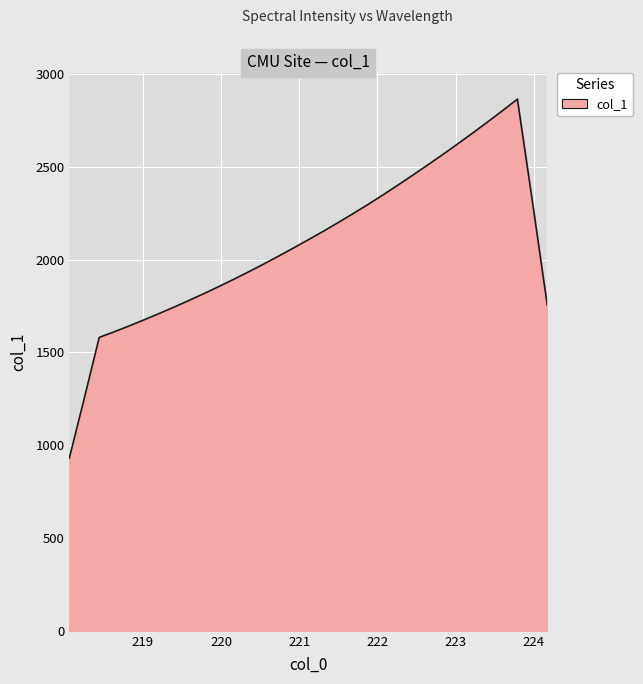

What is the greatest value displayed?

2864.0